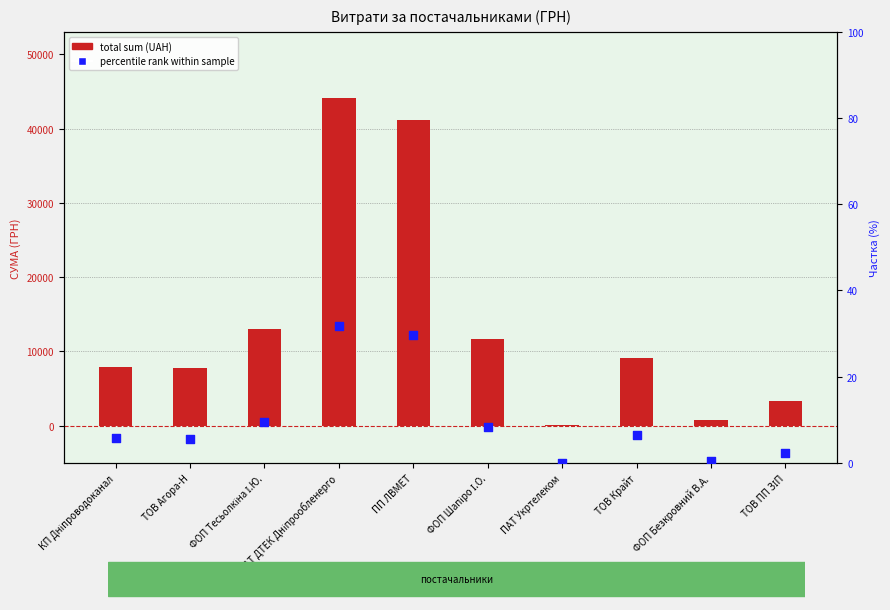

Is the value of total sum (UAH) at ПАТ Укртелеком greater than the value of percentile rank within sample at ПАТ Укртелеком?

Yes